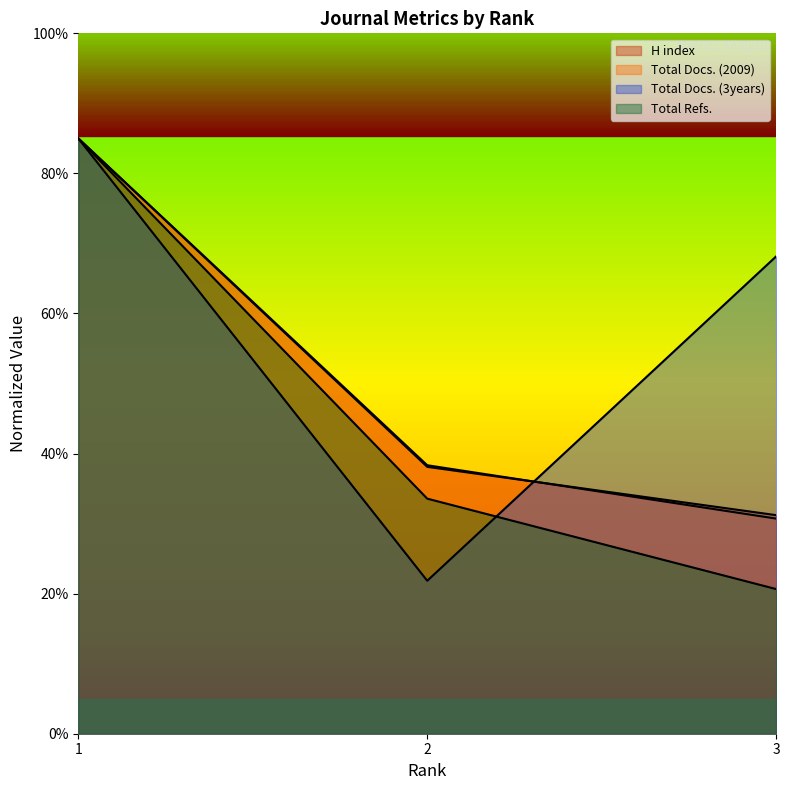

Reading right to left, what are all the values shown in this chart?

H index: 3=31.2	2=38.1	1=85.0
Total Docs. (2009): 3=30.7	2=38.3	1=85.0
Total Docs. (3years): 3=68.2	2=21.8	1=85.0
Total Refs.: 3=20.7	2=33.6	1=85.0